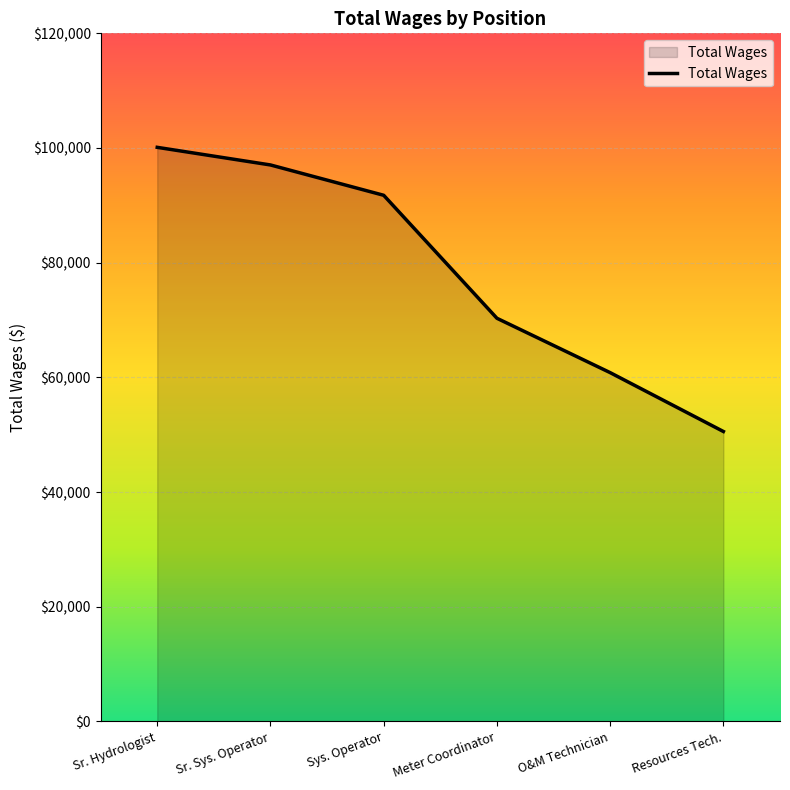

Between O&M Technician and Sr. Hydrologist, which is larger?

Sr. Hydrologist